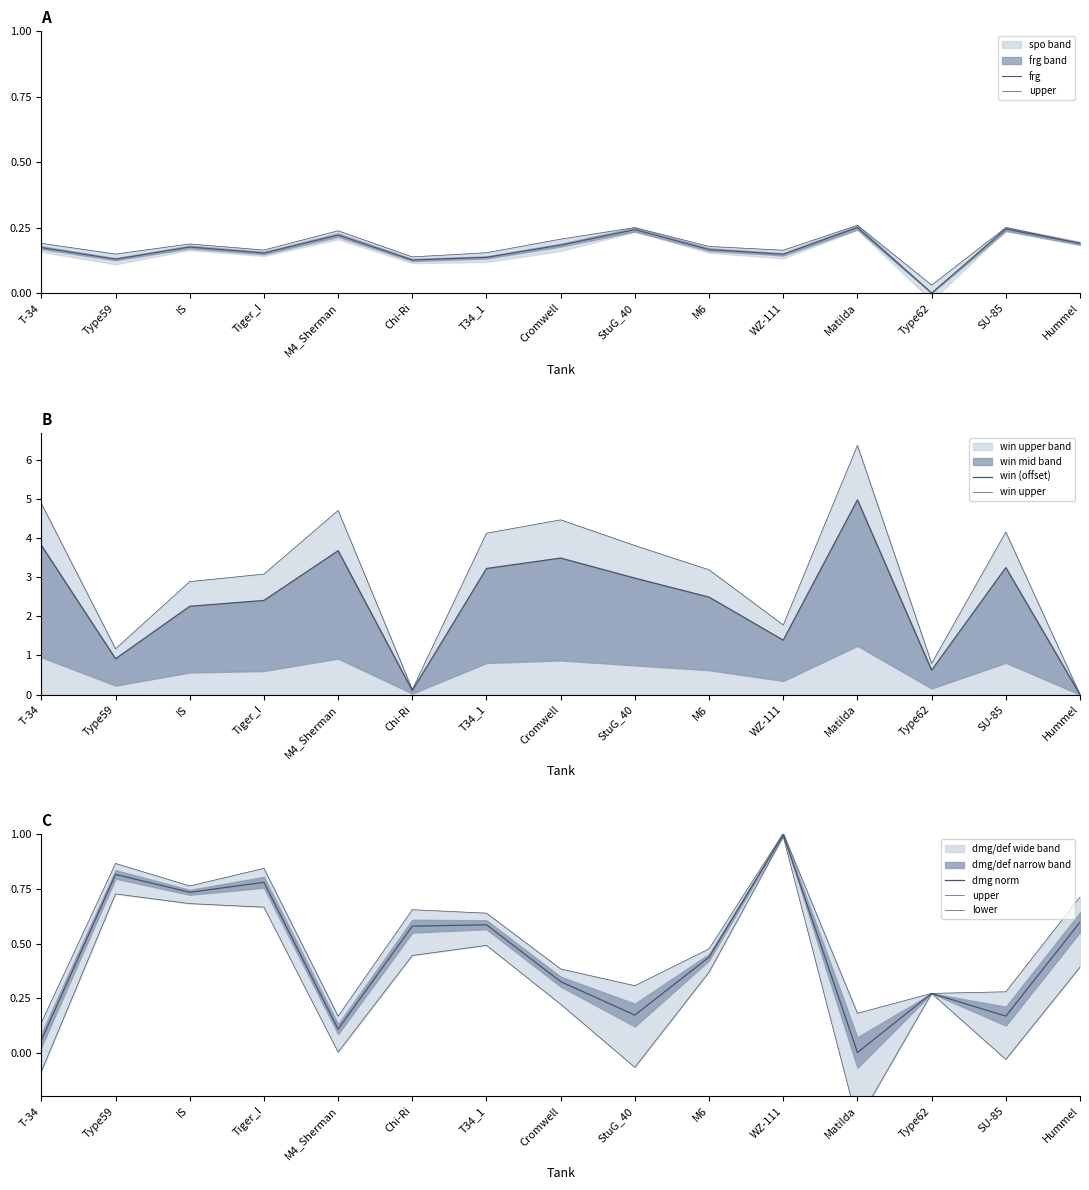

Reading right to left, list all the values displayed in this chart.

frg: 0.2	0.2	0.0	0.2	0.1	0.2	0.2	0.2	0.1	0.1	0.2	0.2	0.2	0.1	0.2
upper: 0.7	0.3	0.3	0.2	1.0	0.5	0.3	0.4	0.6	0.7	0.2	0.8	0.8	0.9	0.1
win (offset): 0.0	3.3	0.6	5.0	1.4	2.5	3.0	3.5	3.2	0.1	3.7	2.4	2.3	0.9	3.8
win upper: 0.0	4.2	0.8	6.4	1.8	3.2	3.8	4.5	4.1	0.1	4.7	3.1	2.9	1.2	4.9
dmg norm: 0.6	0.2	0.3	0.0	1.0	0.4	0.2	0.3	0.6	0.6	0.1	0.8	0.7	0.8	0.1
lower: 0.4	-0.0	0.3	-0.3	1.0	0.4	-0.1	0.2	0.5	0.4	0.0	0.7	0.7	0.7	-0.1